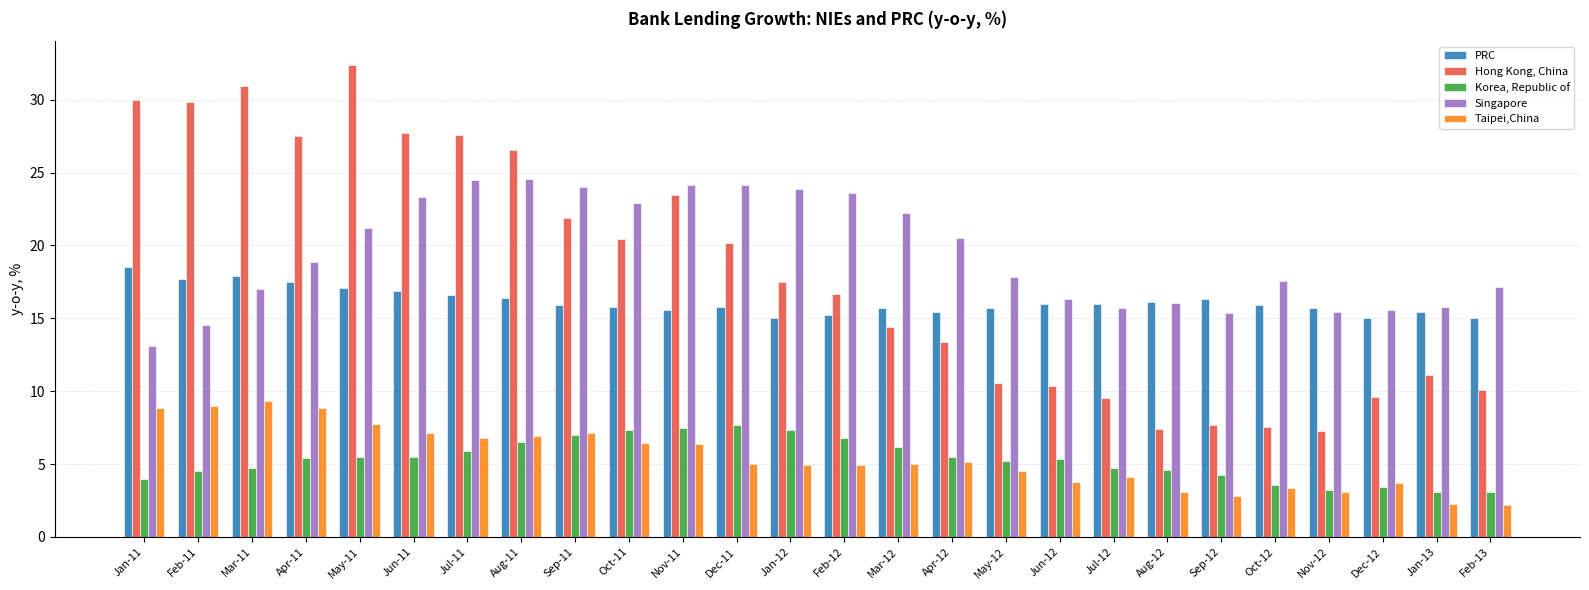

What is the spread (max minus min) of values at Sep-12?

13.5